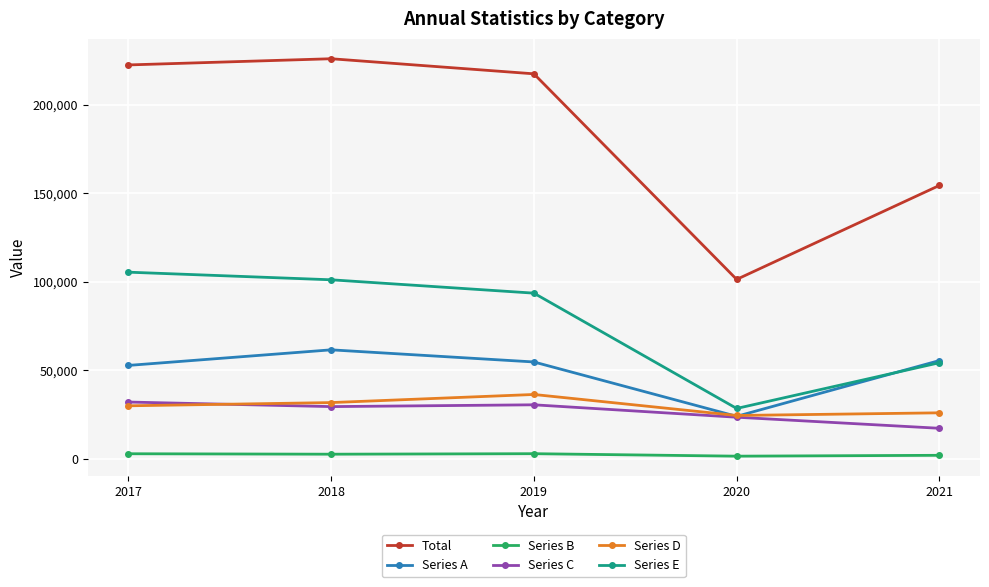

Which series has the widest spread of values?

Total